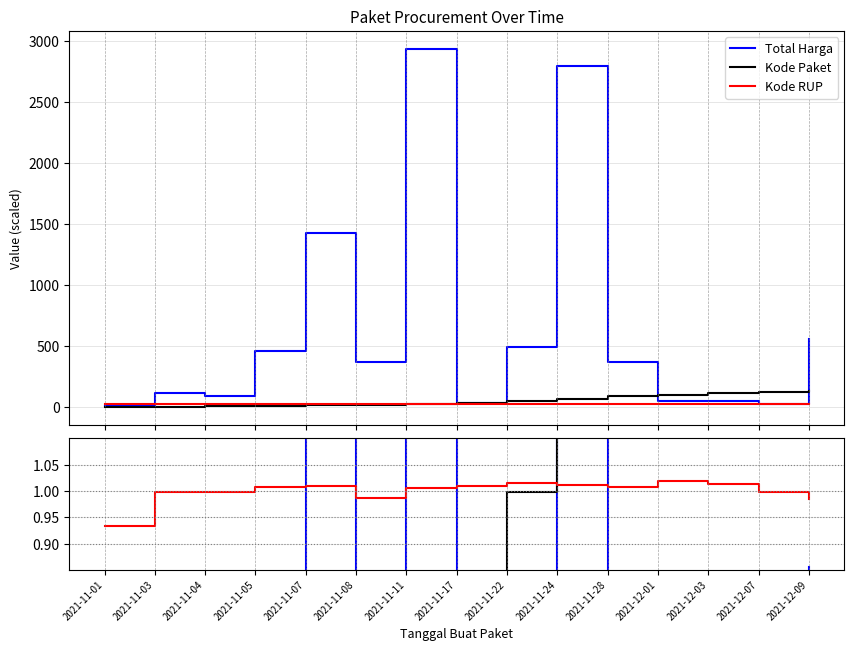

True or false: Kode RUP ratio and Total Harga intersect in this chart.

False